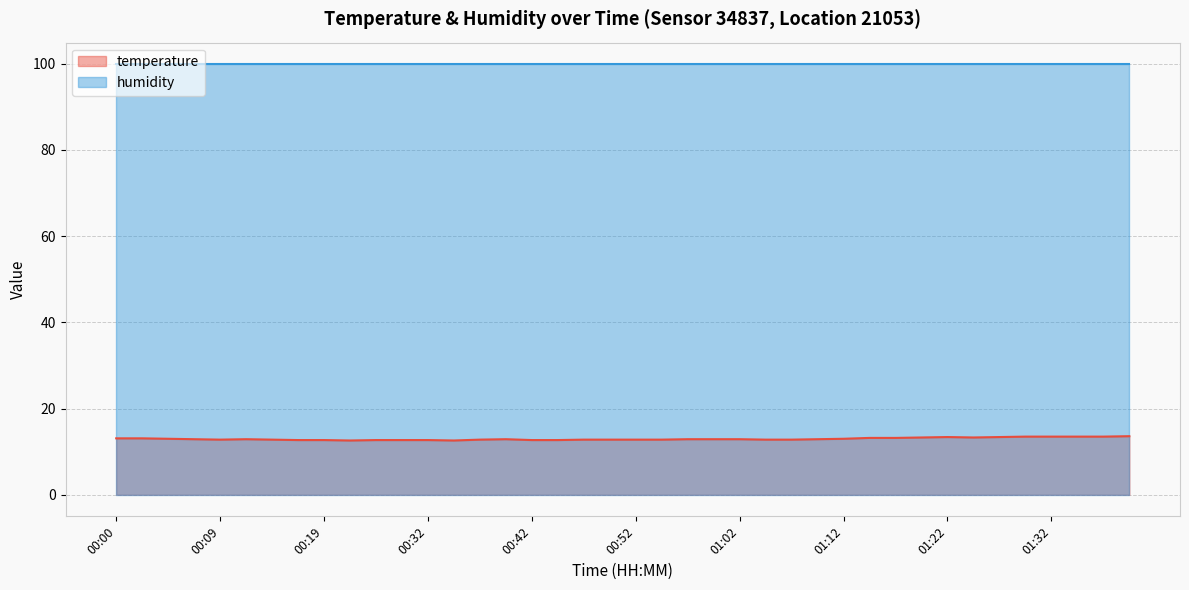

Reading left to right, list all the values displayed in this chart.

13.1	13.1	13.0	12.9	12.8	12.9	12.8	12.7	12.7	12.6	12.7	12.7	12.7	12.6	12.8	12.9	12.7	12.7	12.8	12.8	12.8	12.8	12.9	12.9	12.9	12.8	12.8	12.9	13.0	13.2	13.2	13.3	13.4	13.3	13.4	13.5	13.5	13.5	13.5	13.6